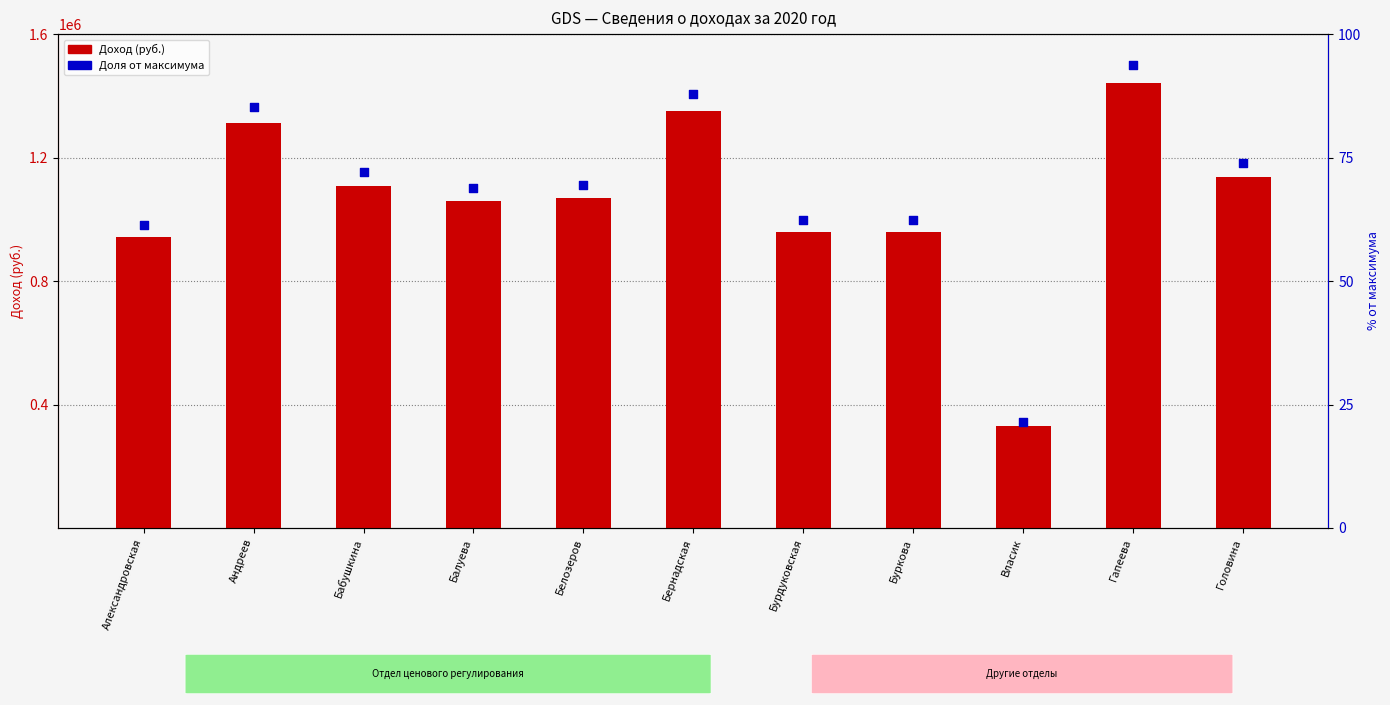

Which series has the largest total across all categories?

Доля от максимума